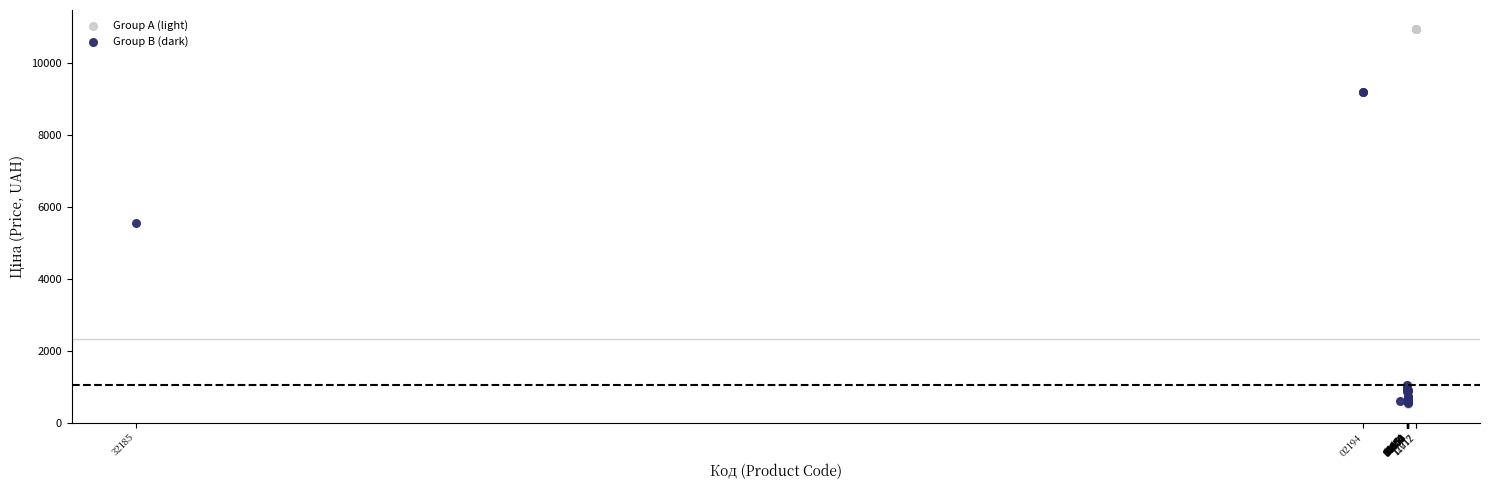

Which series reaches the maximum Y coordinate?

Group A (light)